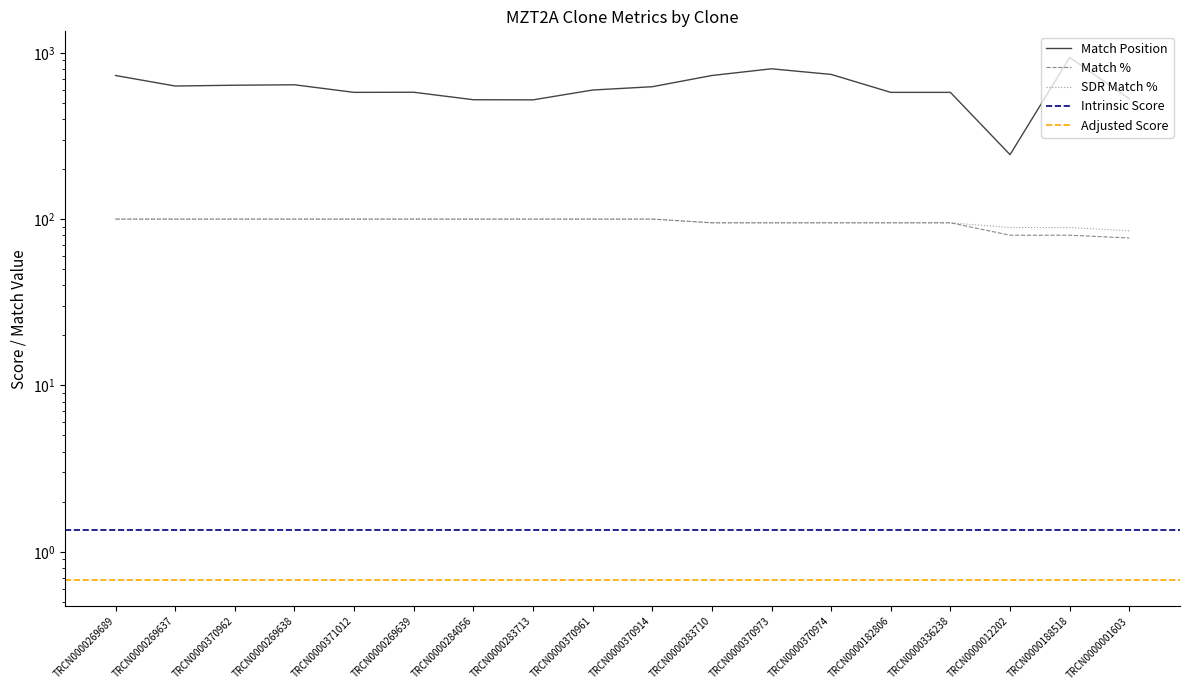

At how many categories does at least one series exceed 894?

1